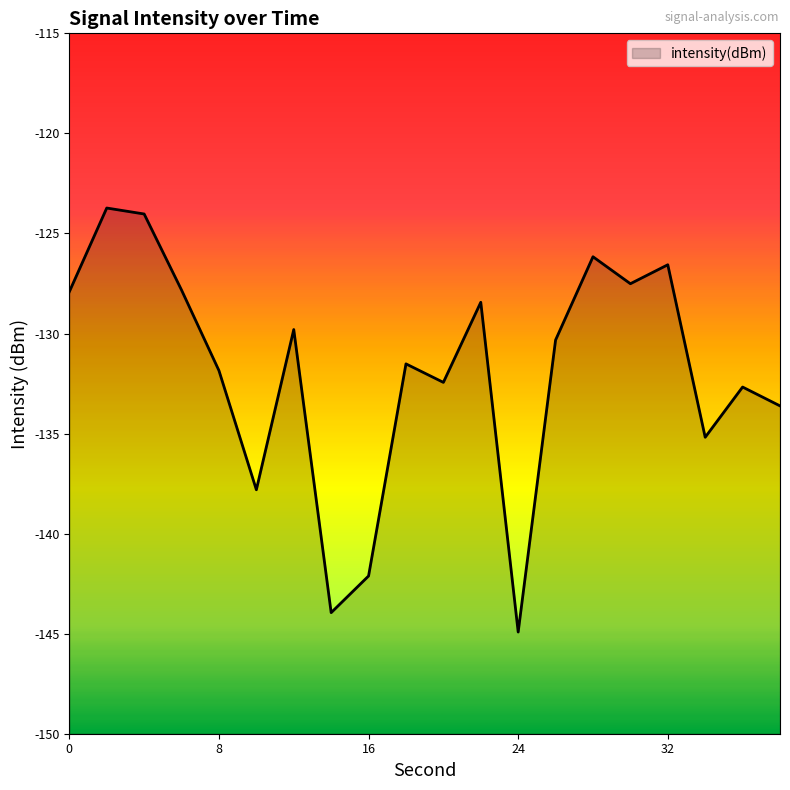

What is the greatest value displayed?

-123.7